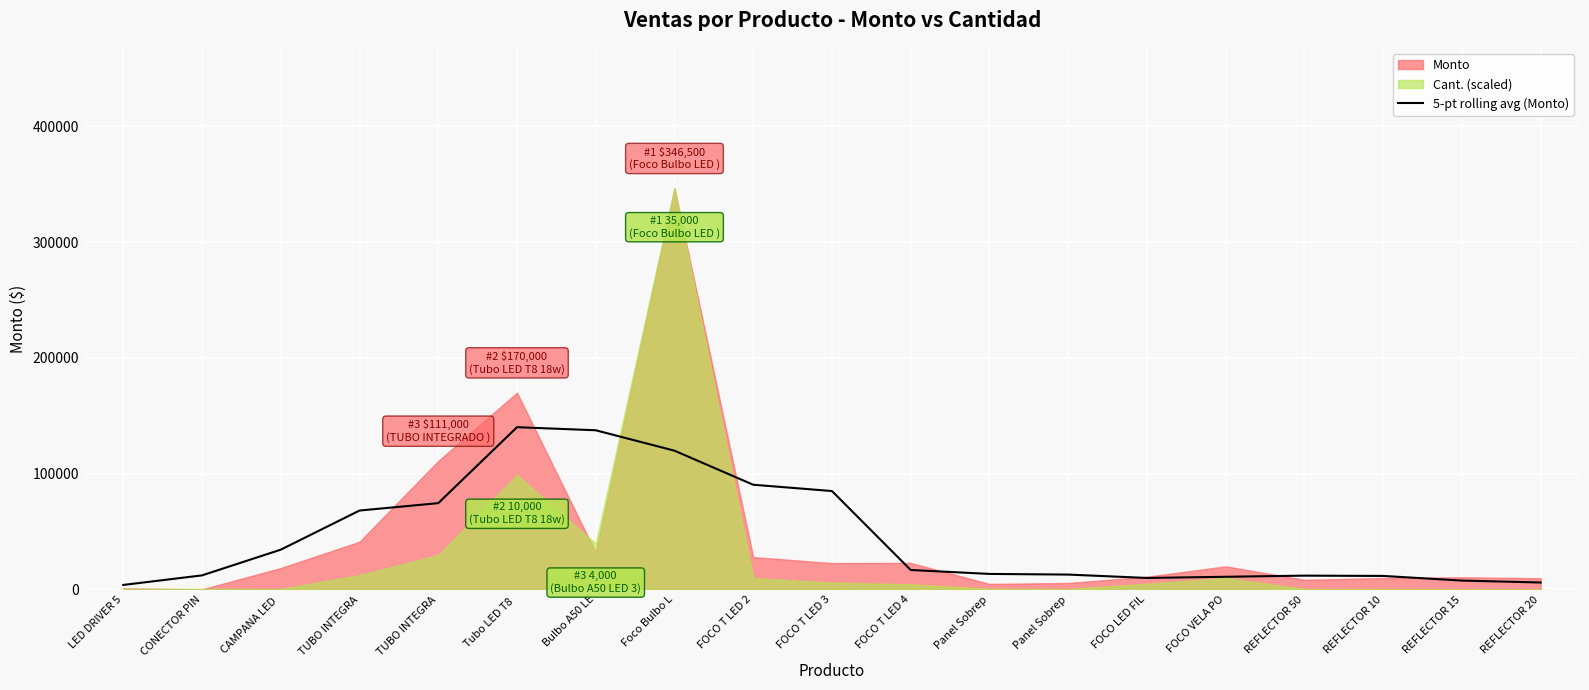

Reading left to right, list all the values displayed in this chart.

3921.0	12171.0	34371.0	68171.0	74546.0	140150.0	137500.0	119860.0	90450.0	85010.0	16830.0	13430.0	12870.0	9952.0	10963.2	11955.2	11691.2	7691.2	6019.2